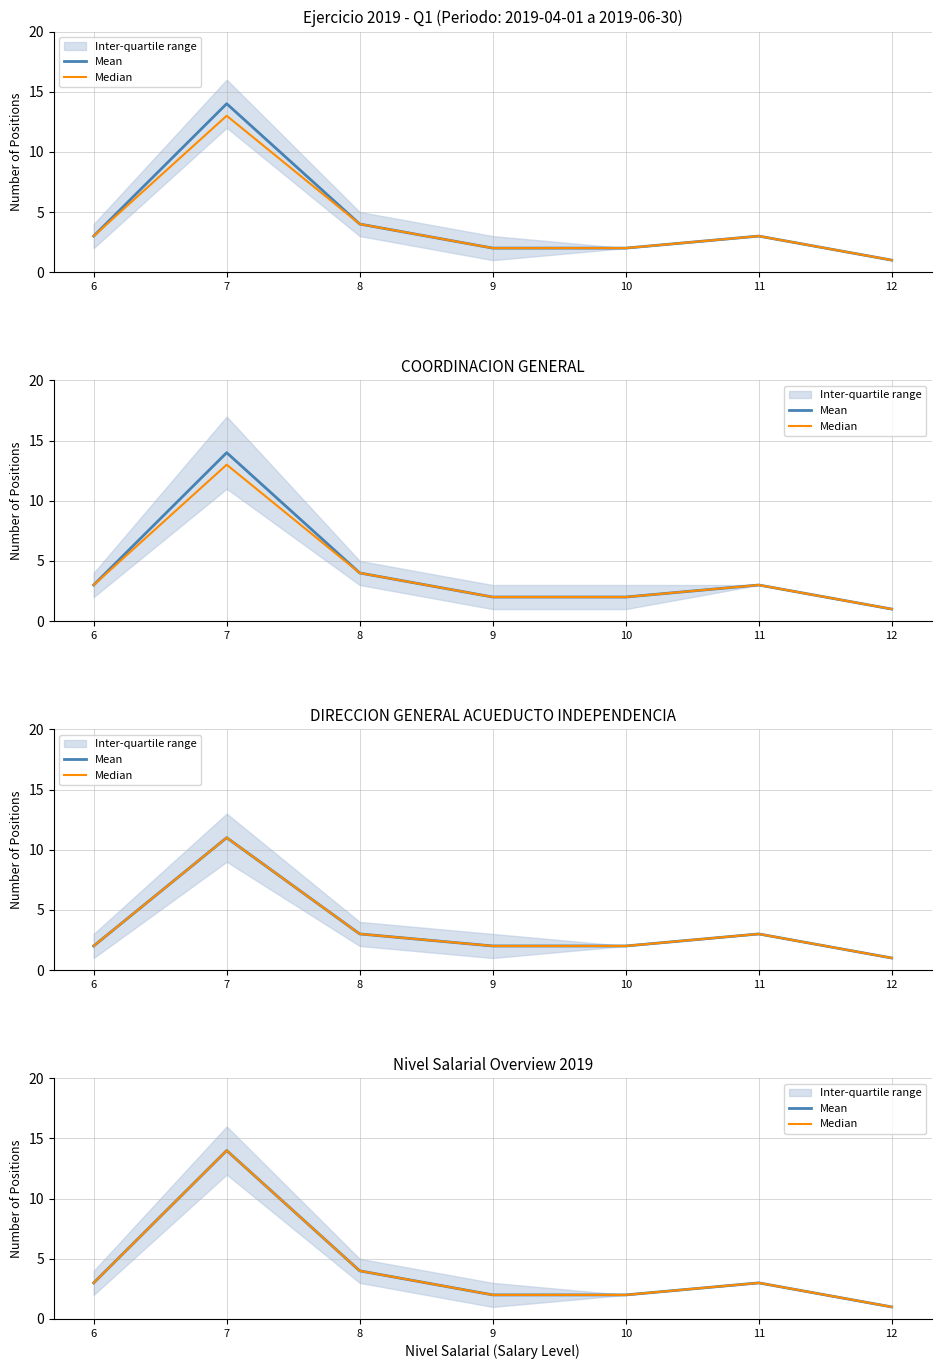

In Median, how many points are higher than both neighbors (excluding endpoints)?

2